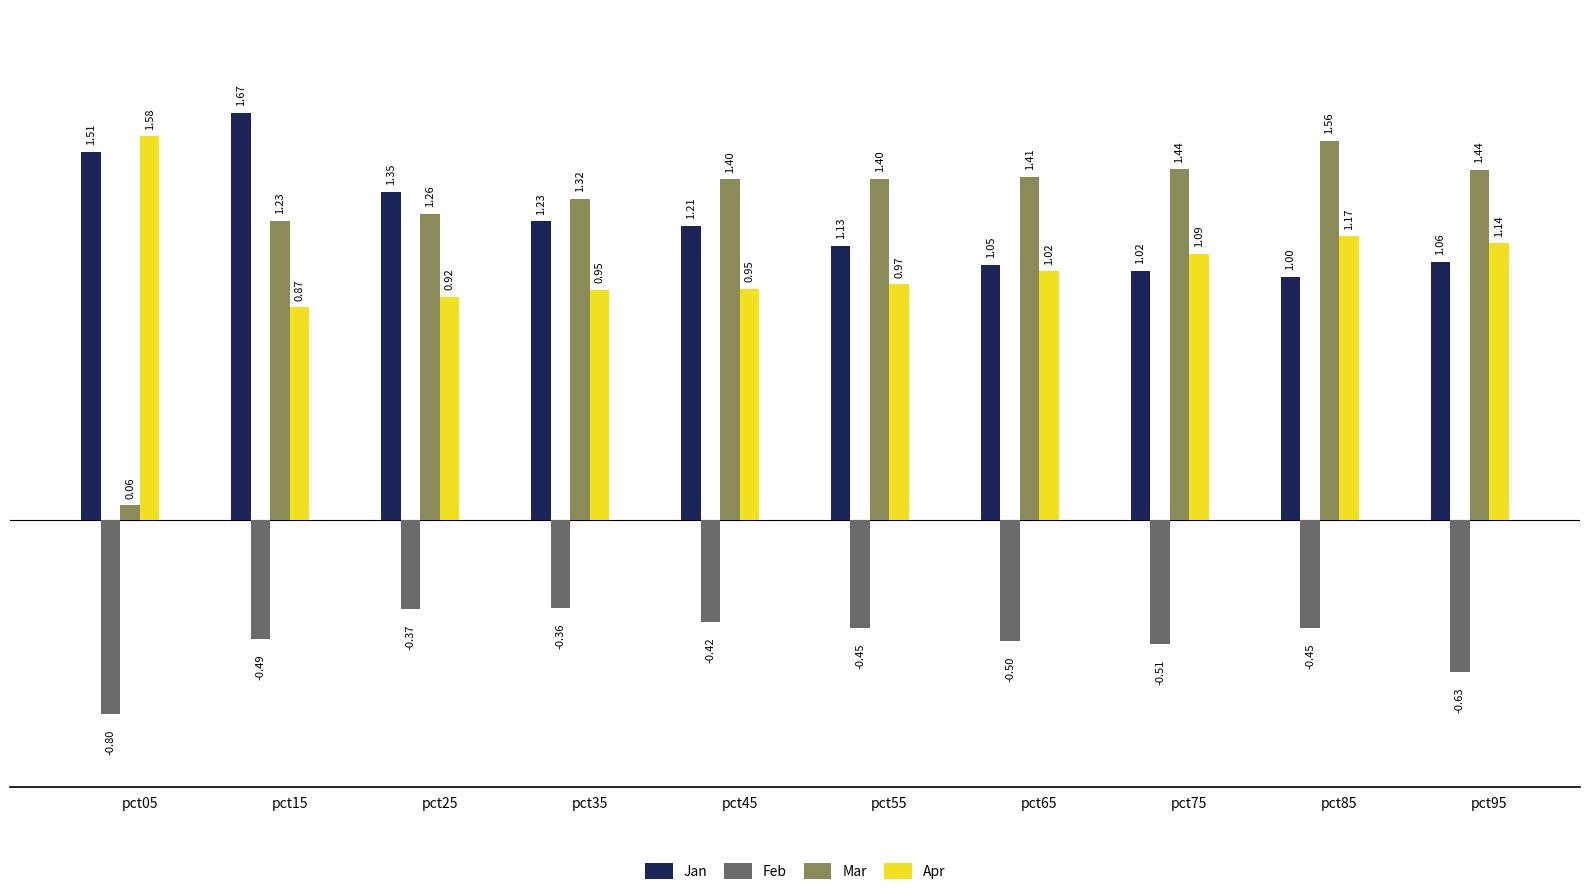

How many bars are there in total?

40